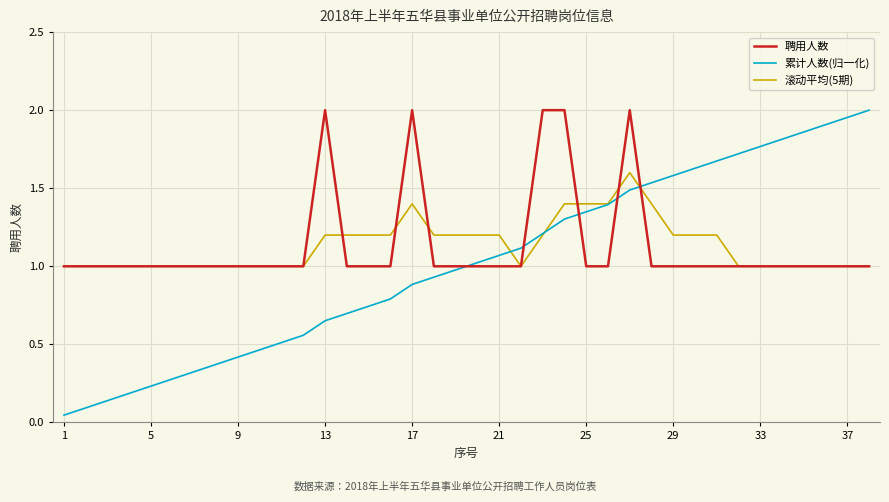

What is the lowest value of the 滚动平均(5期) series?

1.0